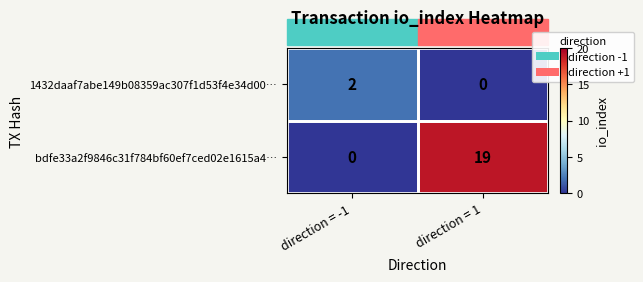

List the series in order of their overall mean, lowest first.

1432daaf7abe149b08359ac307f1d53f4e34d00…, bdfe33a2f9846c31f784bf60ef7ced02e1615a4…